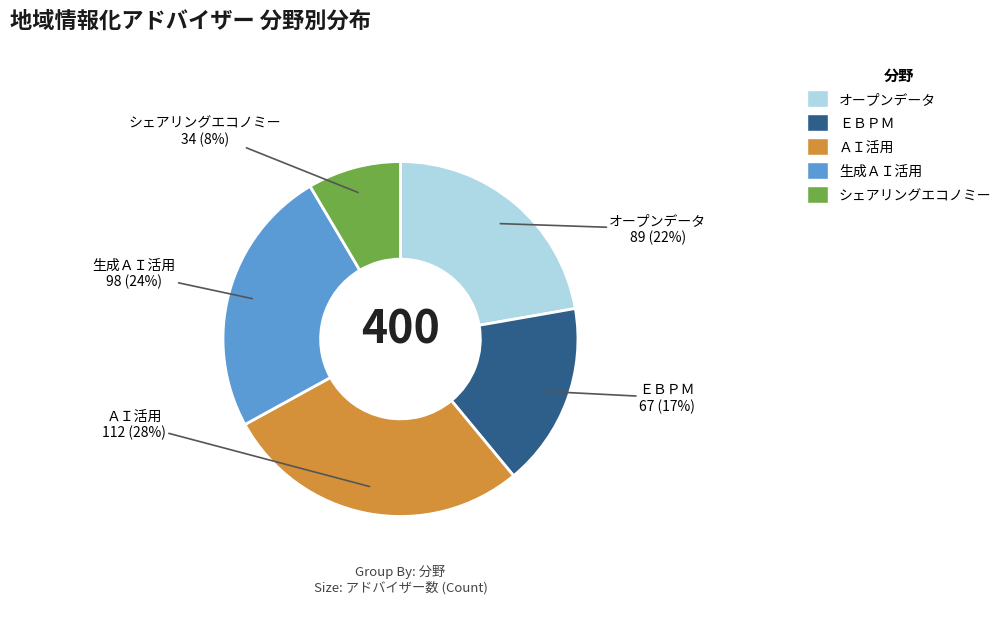

Rank the categories by value from highest to lowest.

ＡＩ活用, 生成ＡＩ活用, オープンデータ, ＥＢＰＭ, シェアリングエコノミー